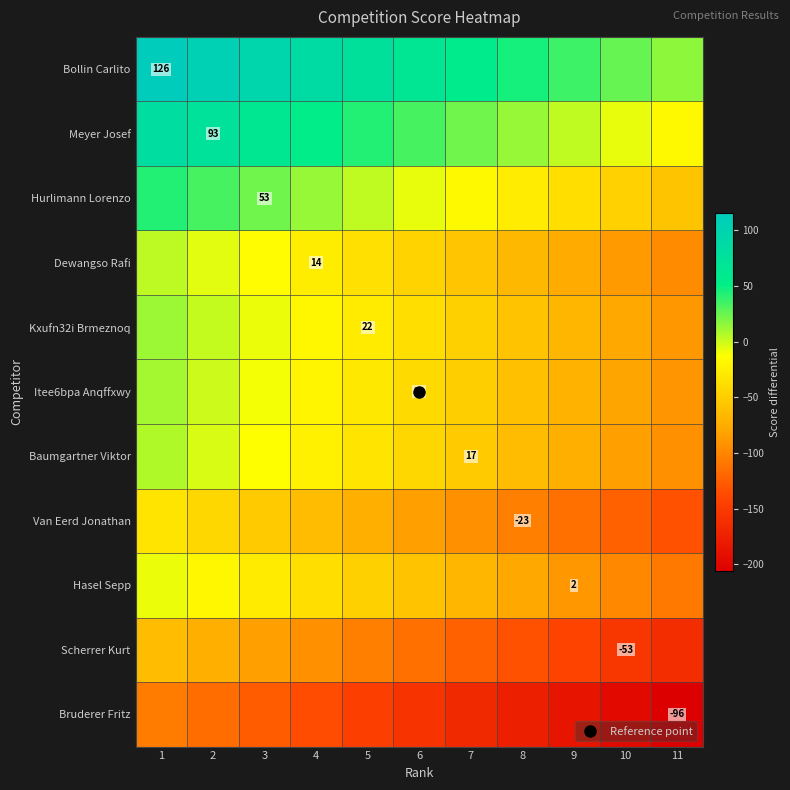

How many values in the Hurlimann Lorenzo series are below -7?

5